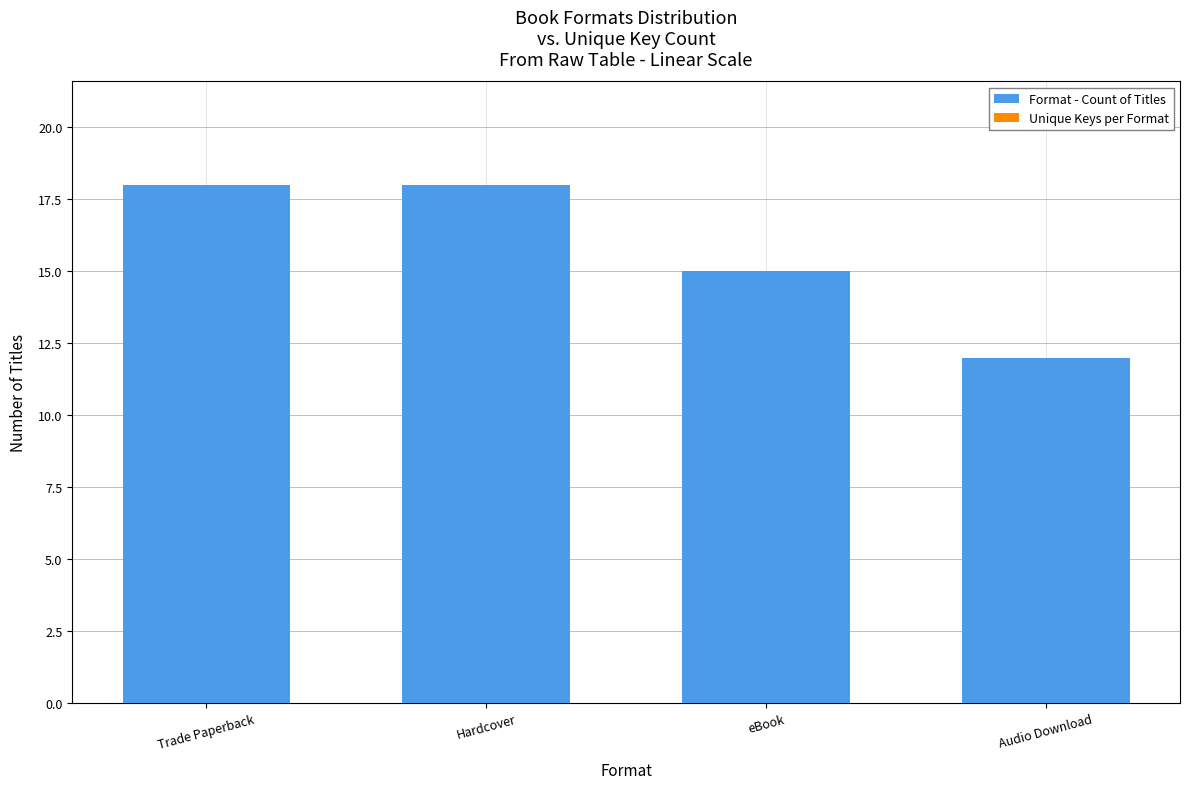

What is the smallest value displayed?

12